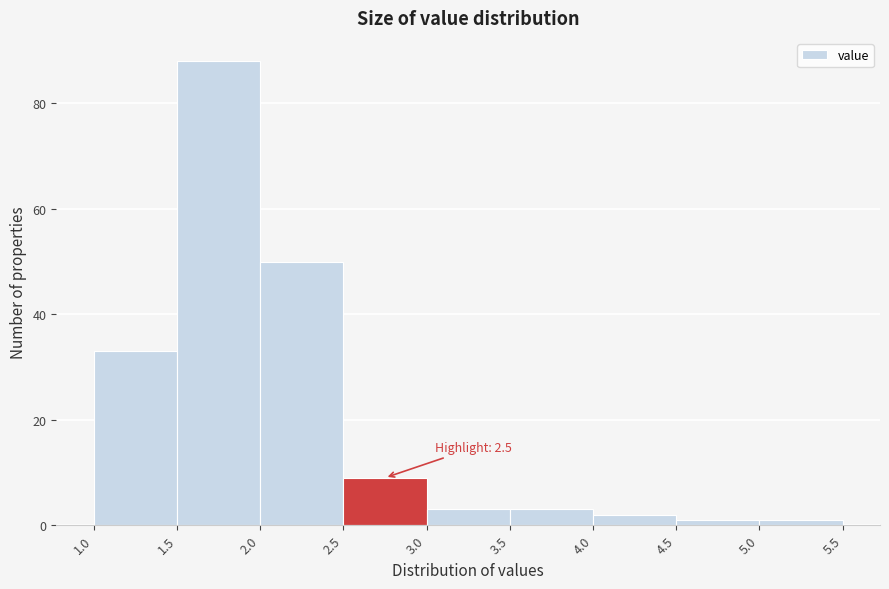

Over which range of the x-axis is the bar tallest?

1.5 to 2.0